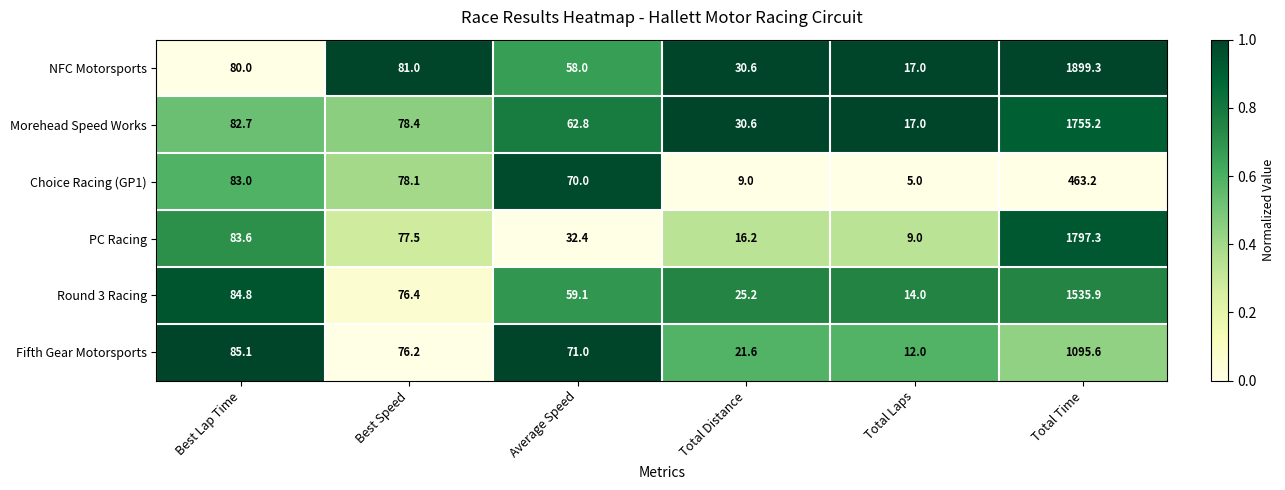

Which series has the largest total across all categories?

NFC Motorsports